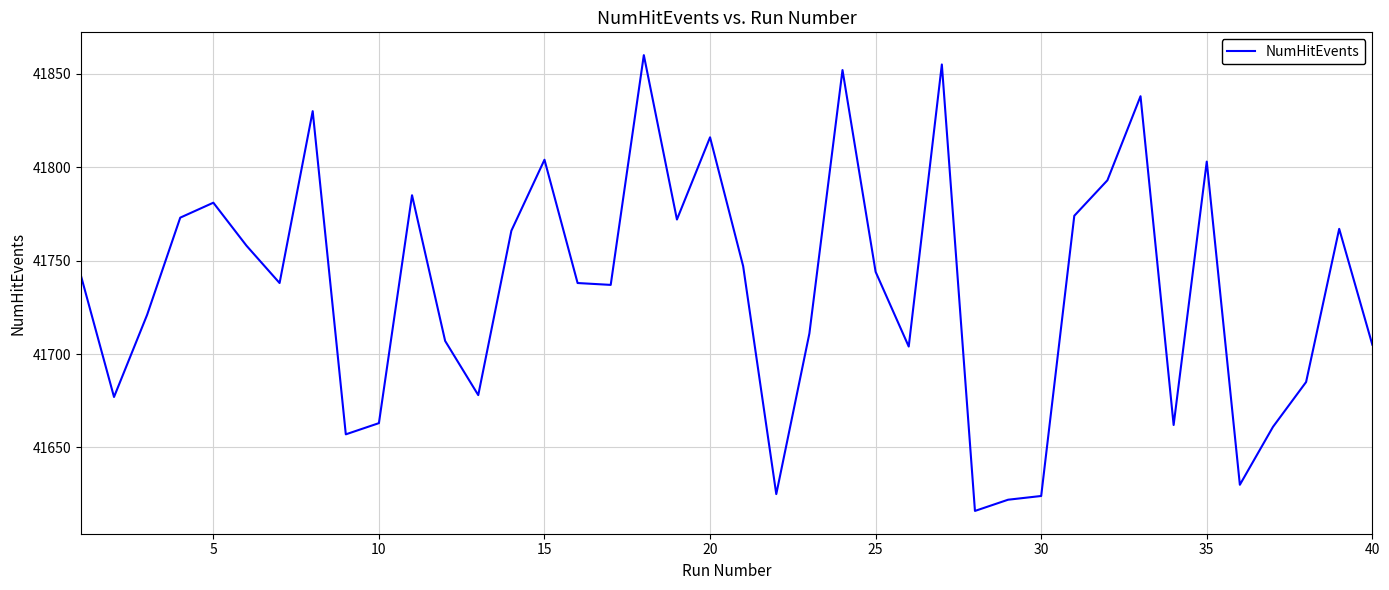

How many lines are shown in the chart?

1